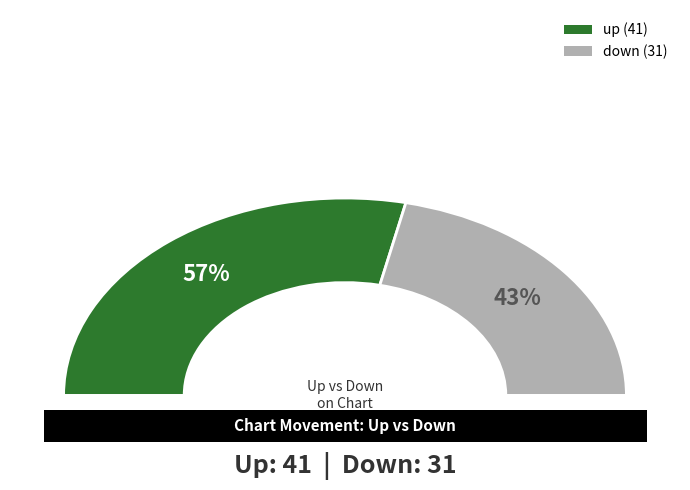

Is it true that up is 57% of the pie?

True